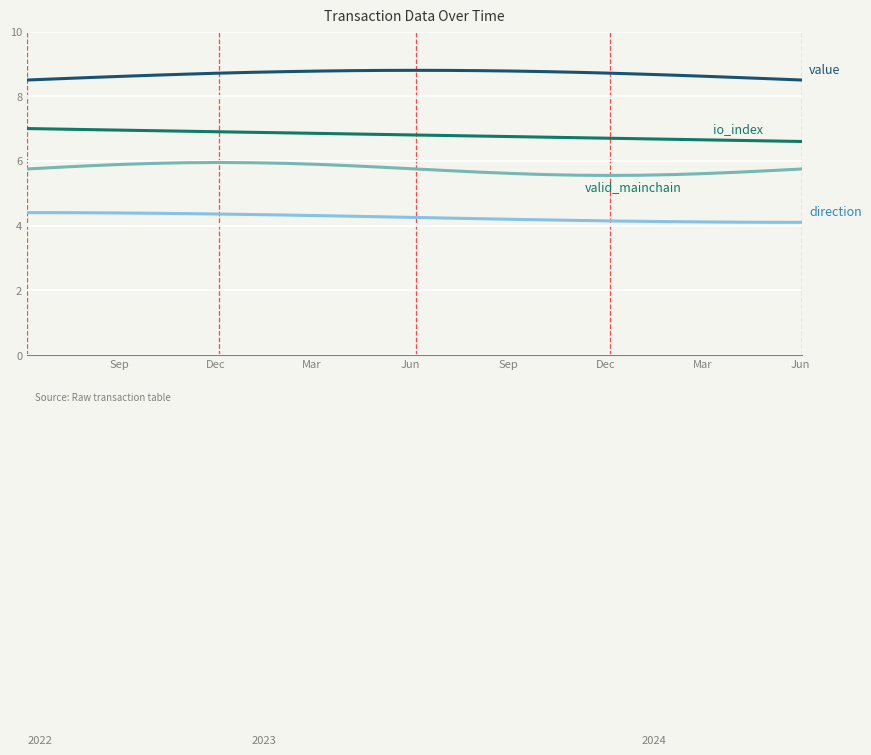

What is the smallest value displayed?

4.1